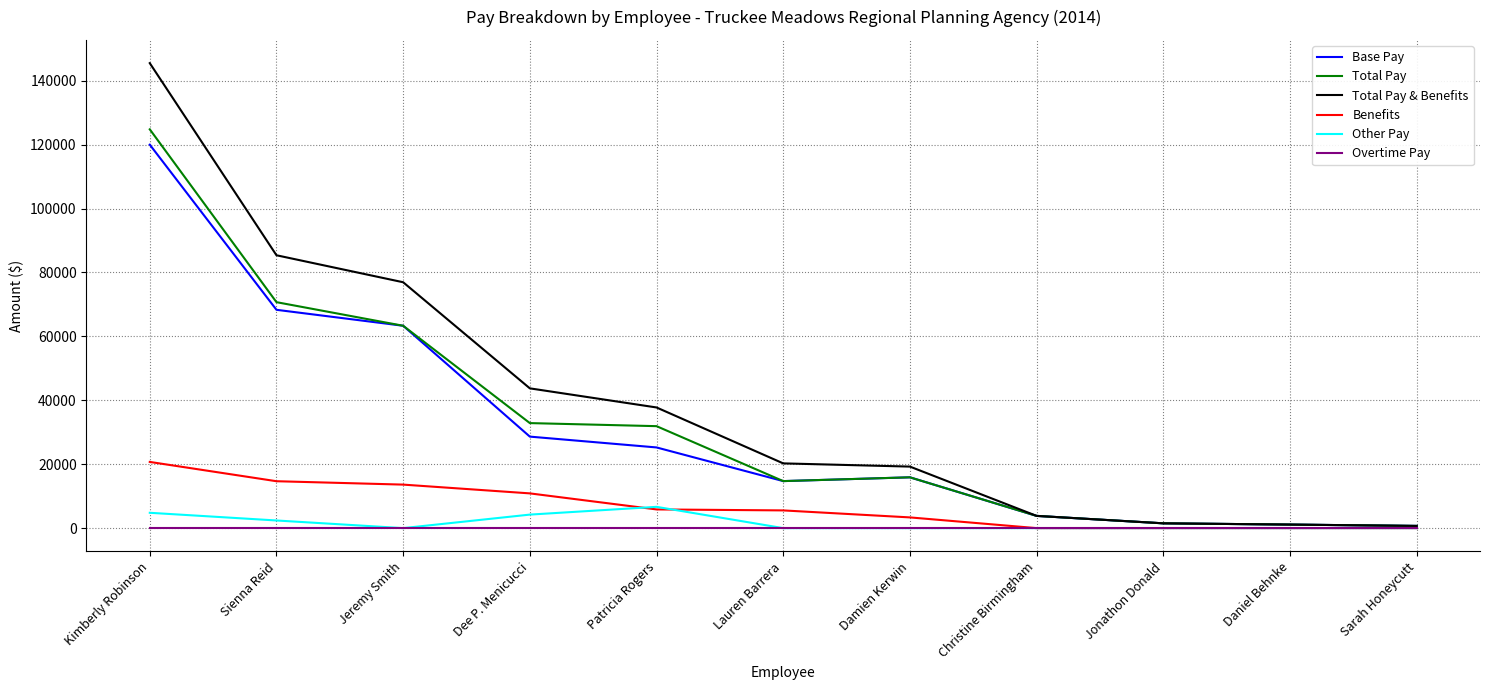

Which series has the largest total across all categories?

Total Pay & Benefits